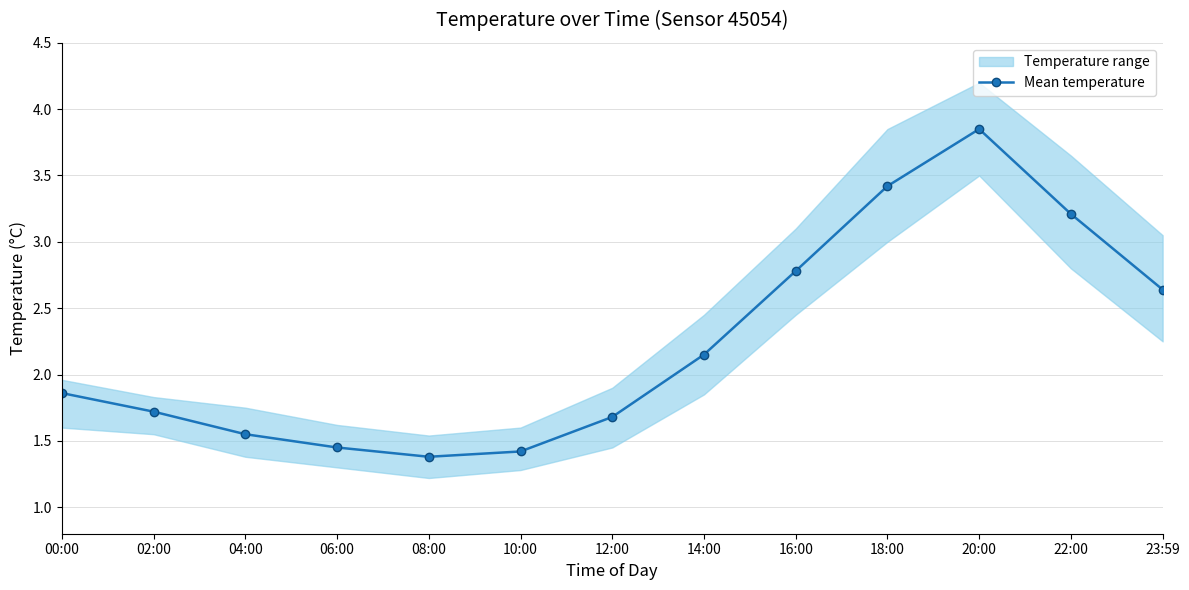

What position from the right is 08:00?

9